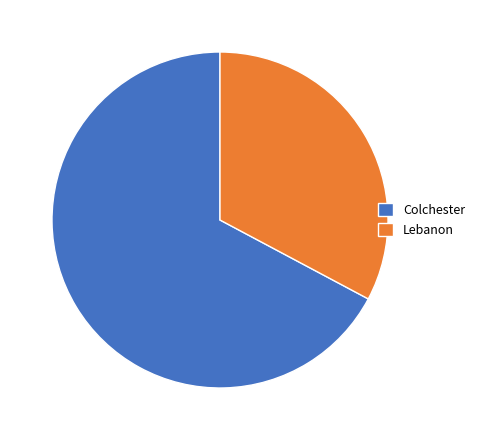

Which has a higher value, Lebanon or Colchester?

Colchester